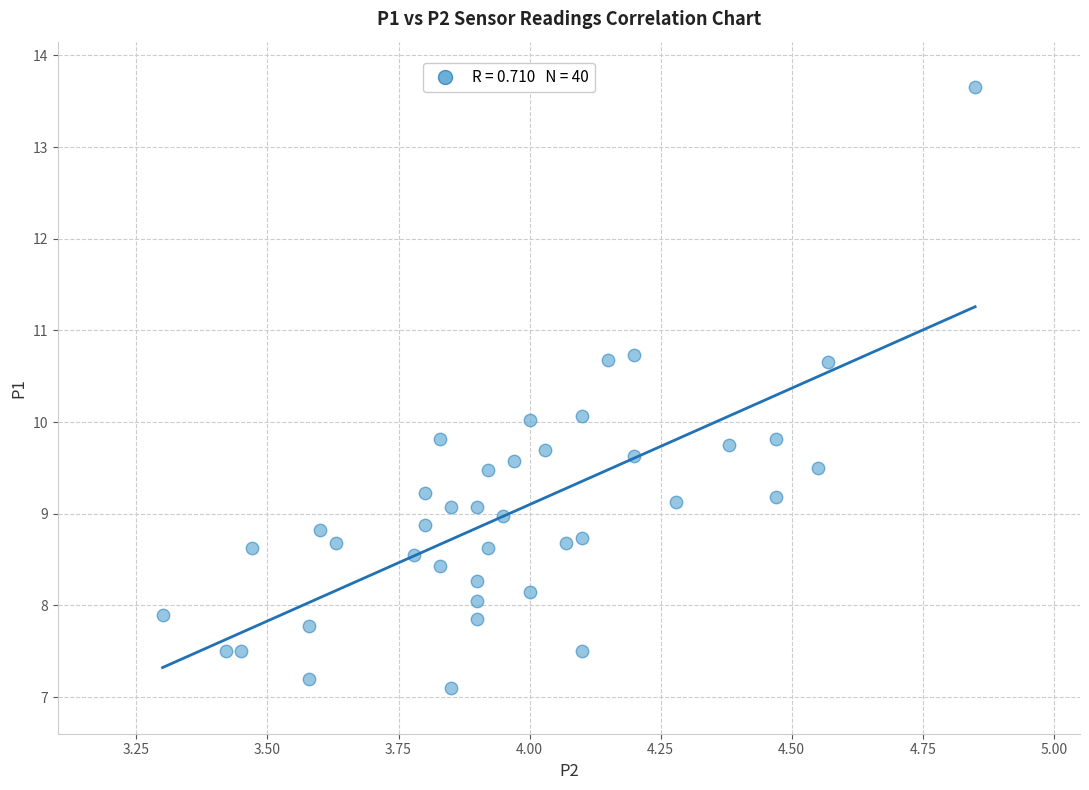

What is the range of X values (max minus min)?

1.5